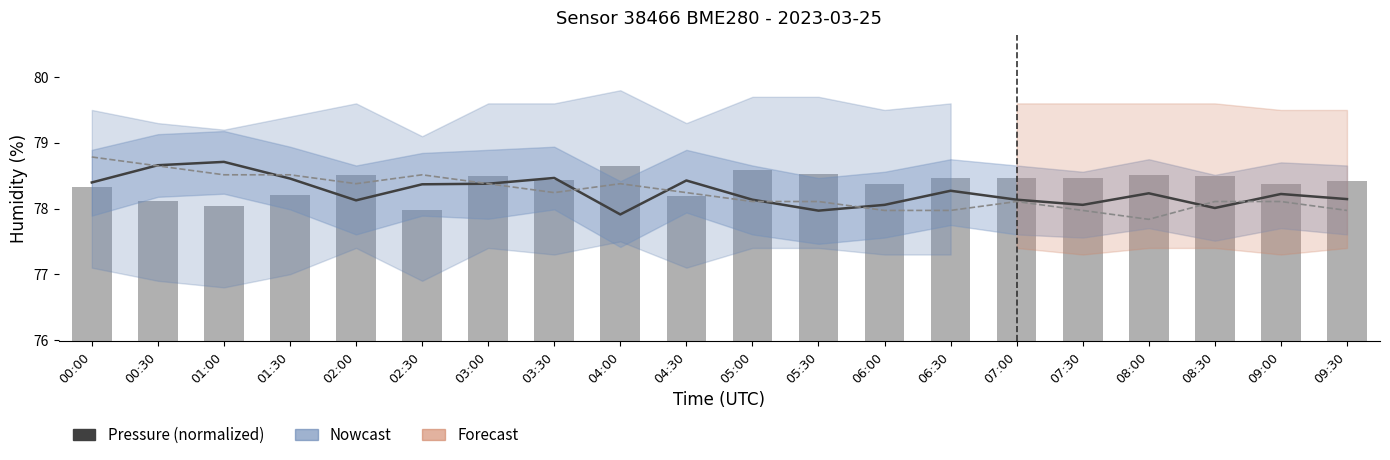

At which label does humidity reach its minimum?

02:30